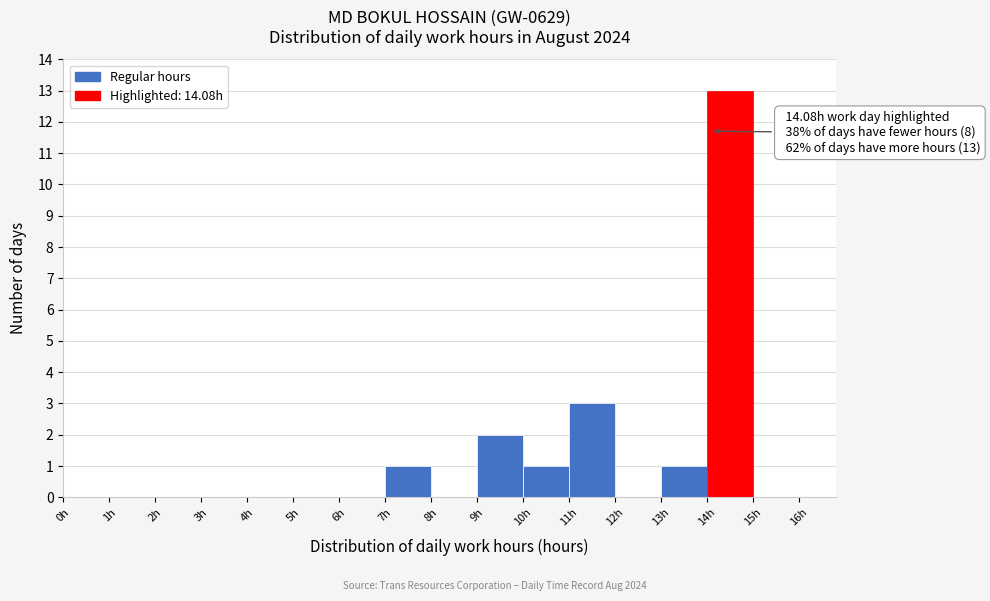

Which range on the x-axis has the tallest bar?

14 to 15